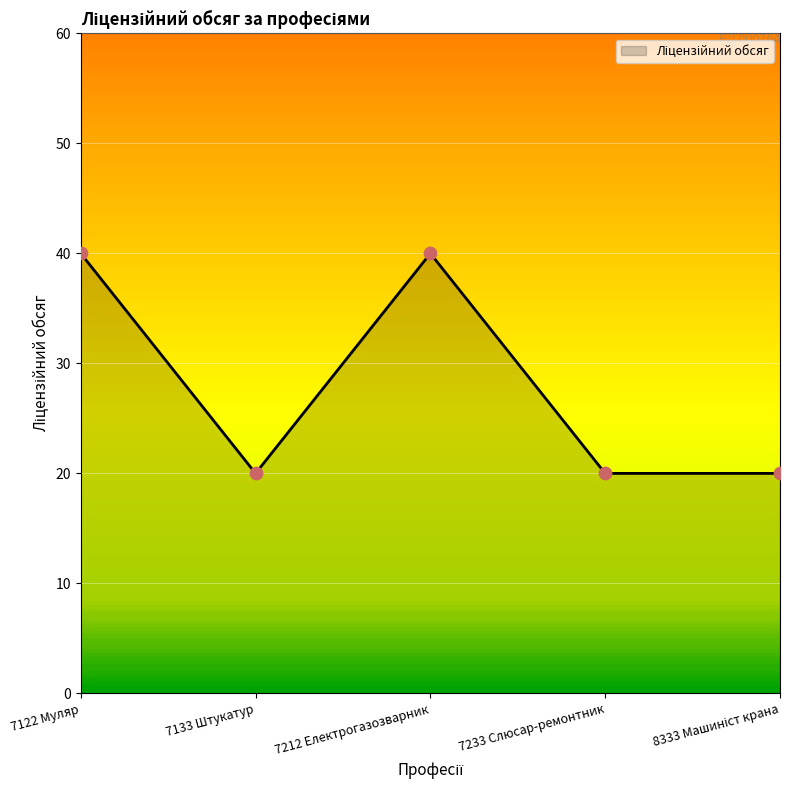

Between 7212 Електрогазозварник and 7233 Слюсар-ремонтник, which is larger?

7212 Електрогазозварник